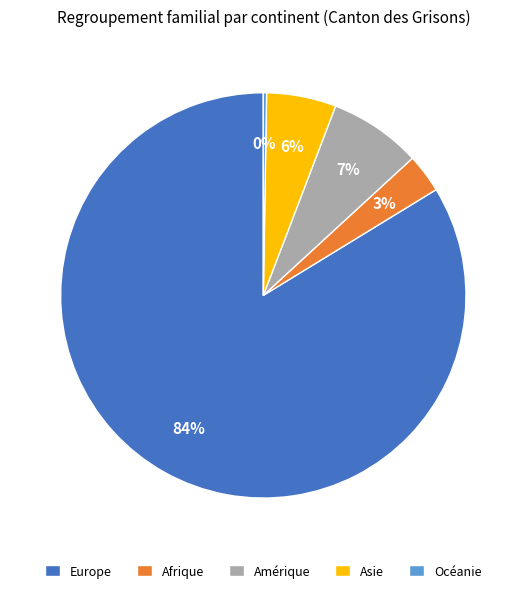

Is it true that Amérique is 13% of the pie?

False